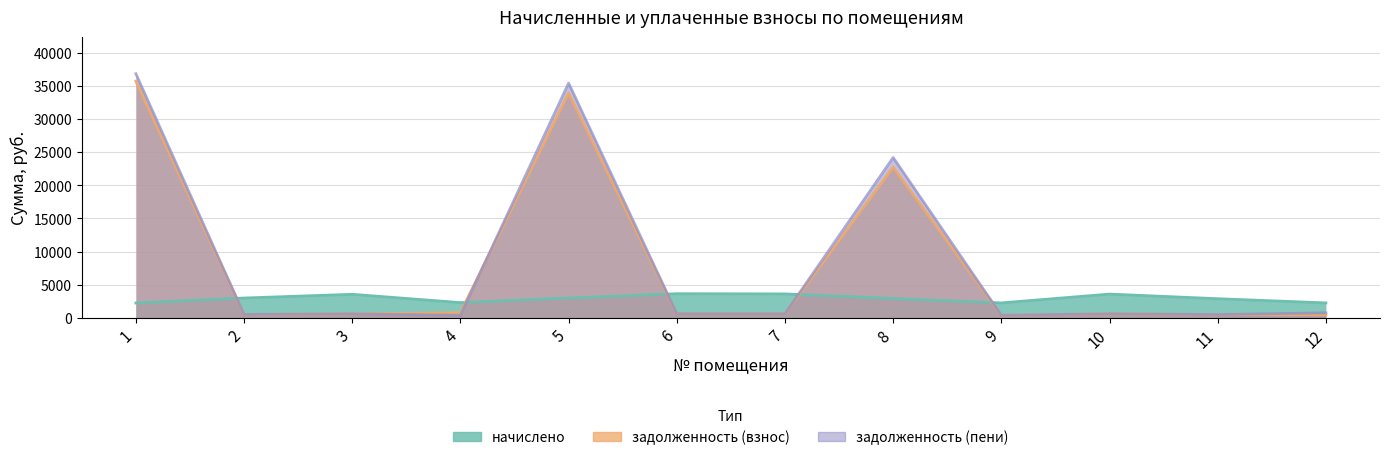

What is the value of the задолженность (взнос) point at the 3rd from the left?

590.0